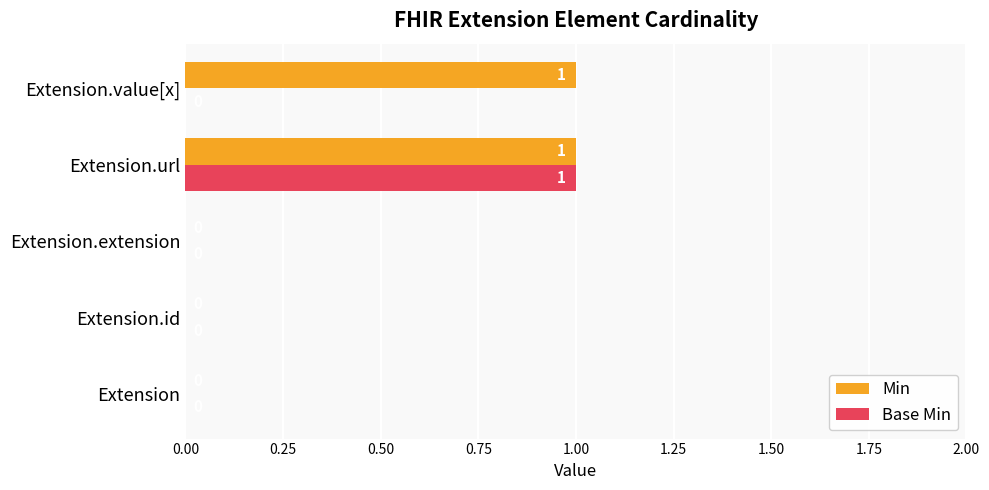

Which series changed the most between Extension.url and Extension.value[x]?

Base Min